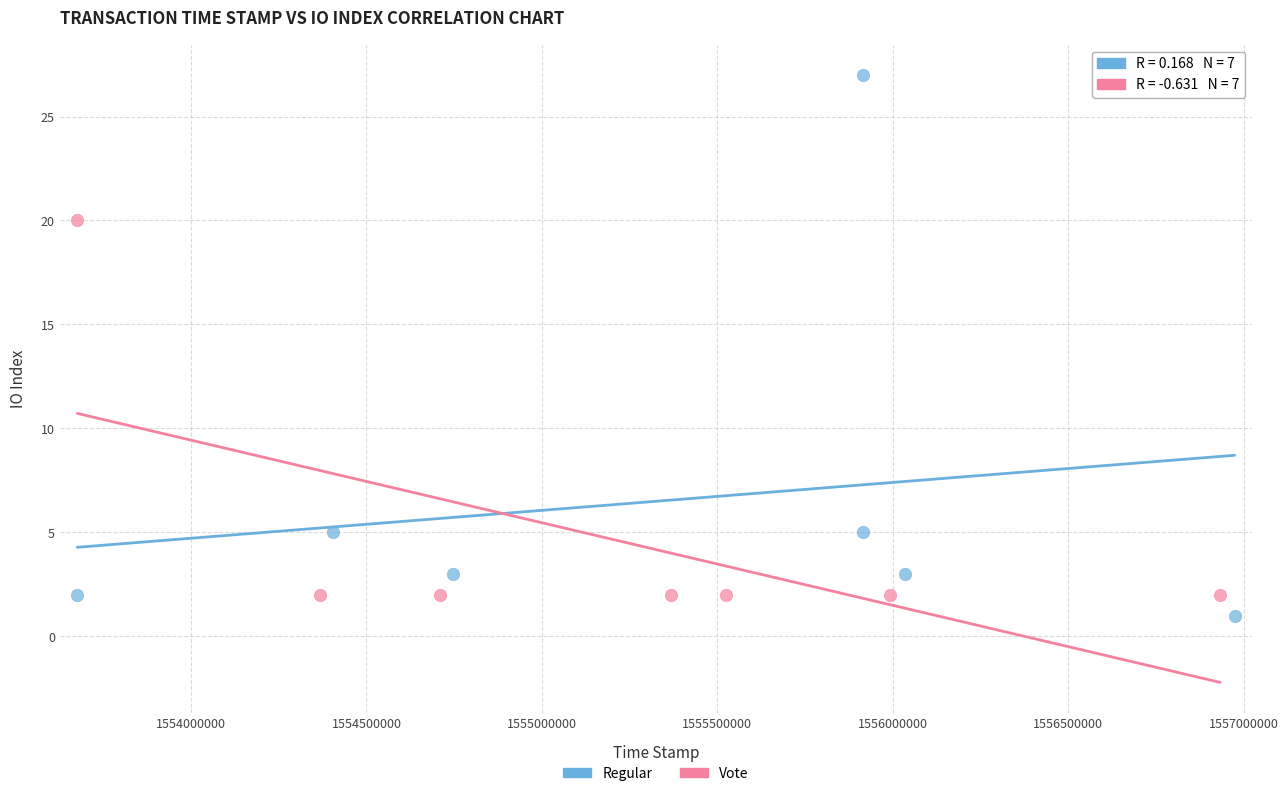

Which series contains the lowest Y value?

Regular